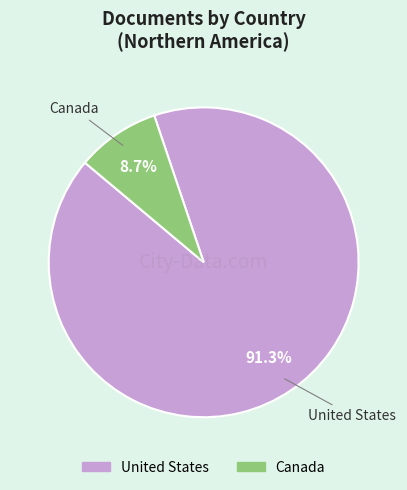

What portion of the pie excludes Canada?

91.3%